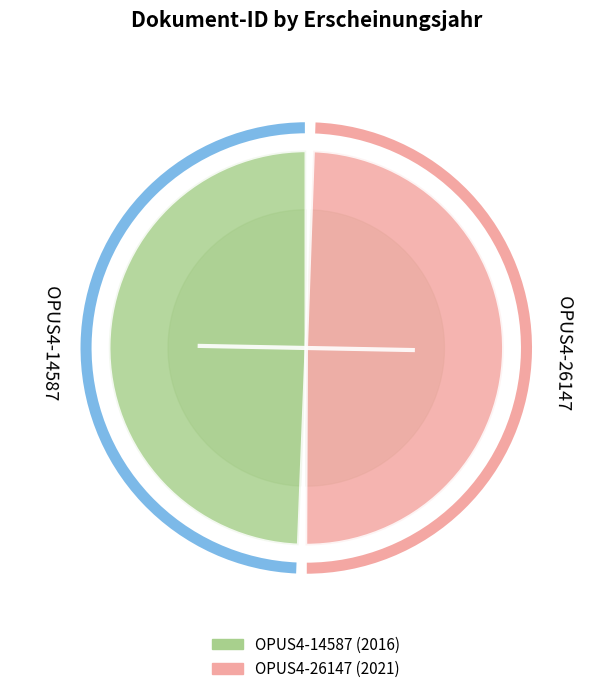

Approximately how many times larger is the value at OPUS4-14587 compared to OPUS4-26147?

1.0